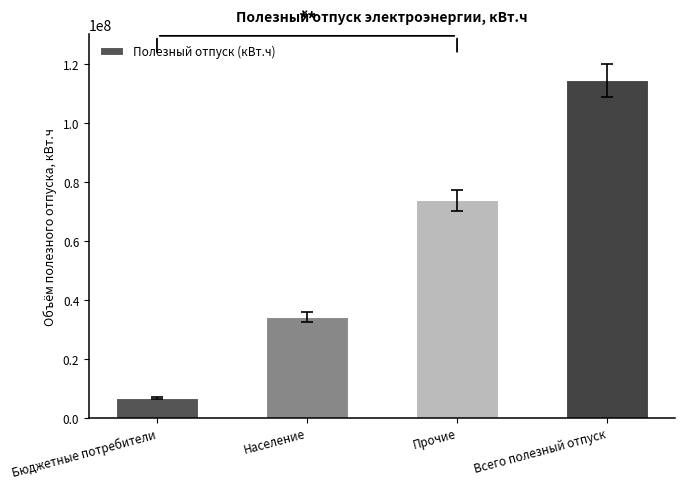

What is the approximate value at Бюджетные потребители, to the nearest 10?

6548750